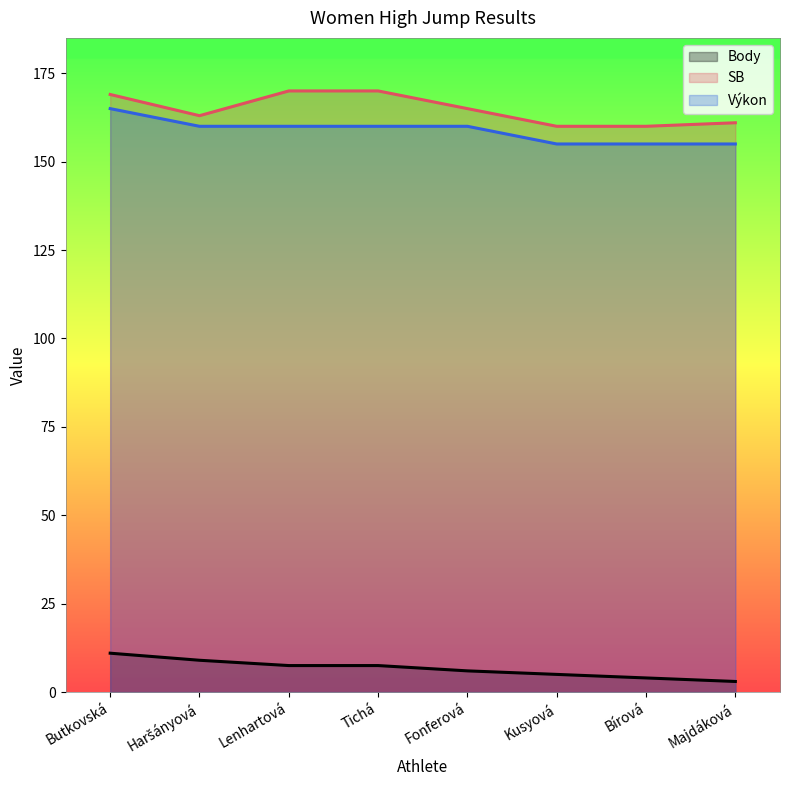

What position from the right is Butkovská?

8